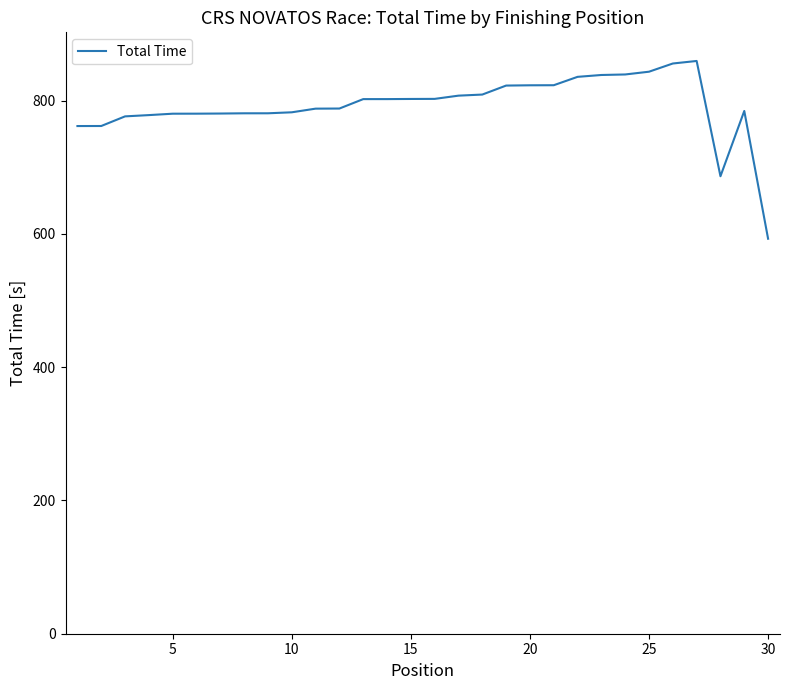

What is the difference between the maximum and minimum values?

266.7